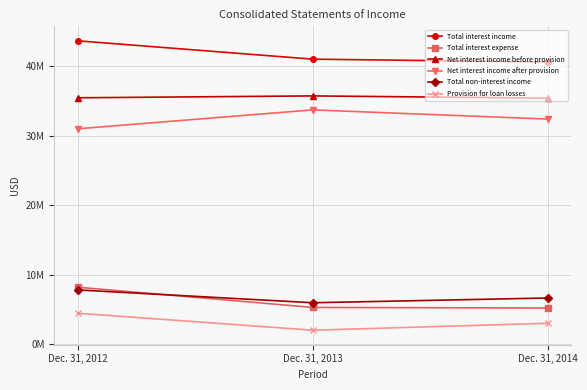

What is the sum of the Total interest income values at Dec. 31, 2014 and Dec. 31, 2012?

84319000